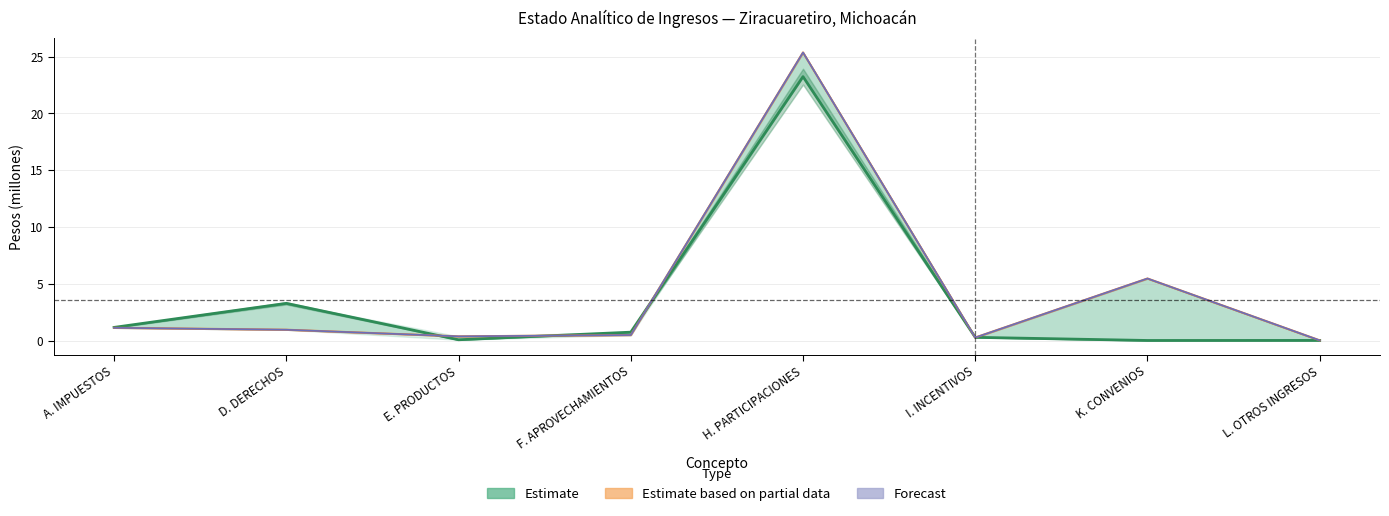

True or false: Estimate has a value of 0.7 at A. IMPUESTOS.

False